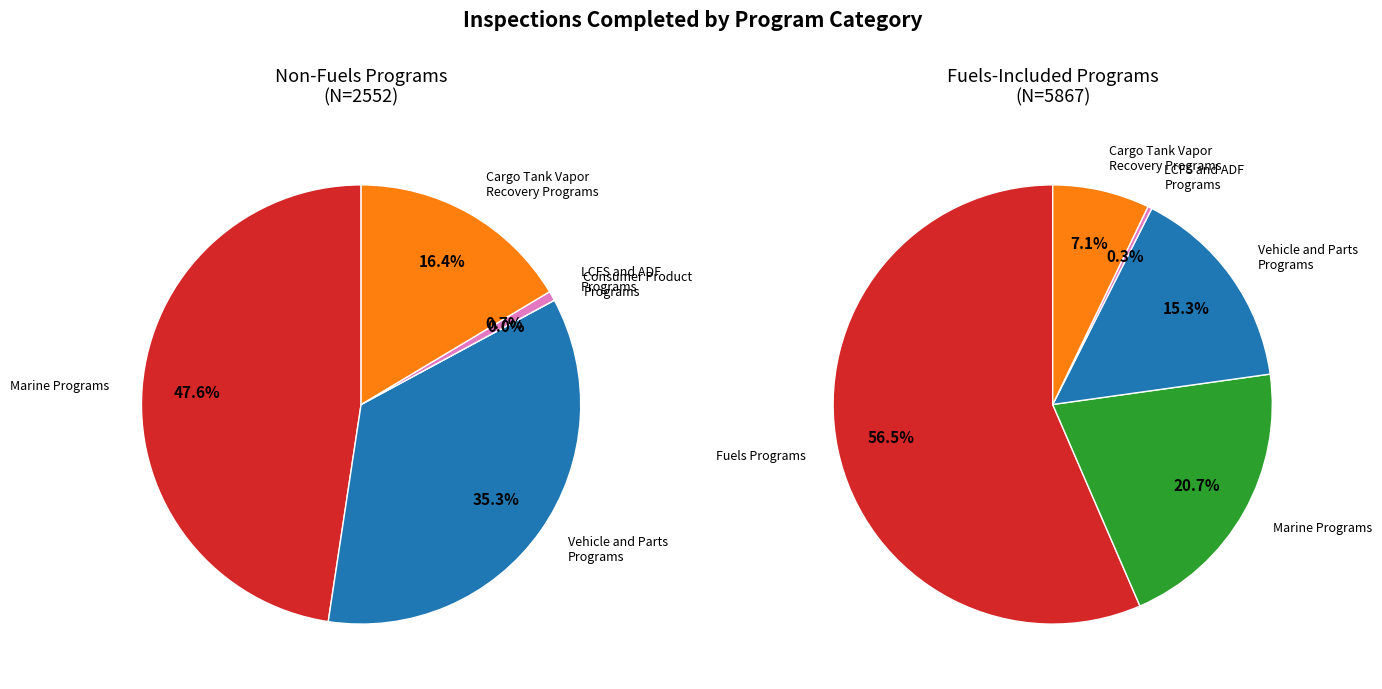

To the nearest percent, what percentage of the pie is Fuels Programs?

57%